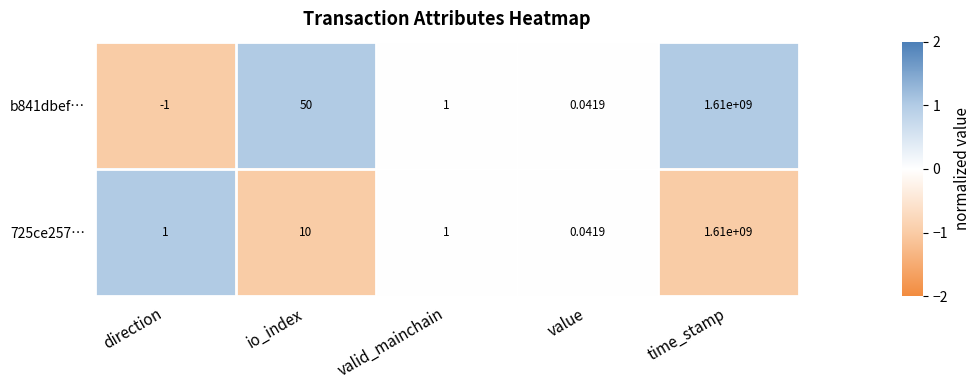

How many values in the b841dbef… series are below 1?

2